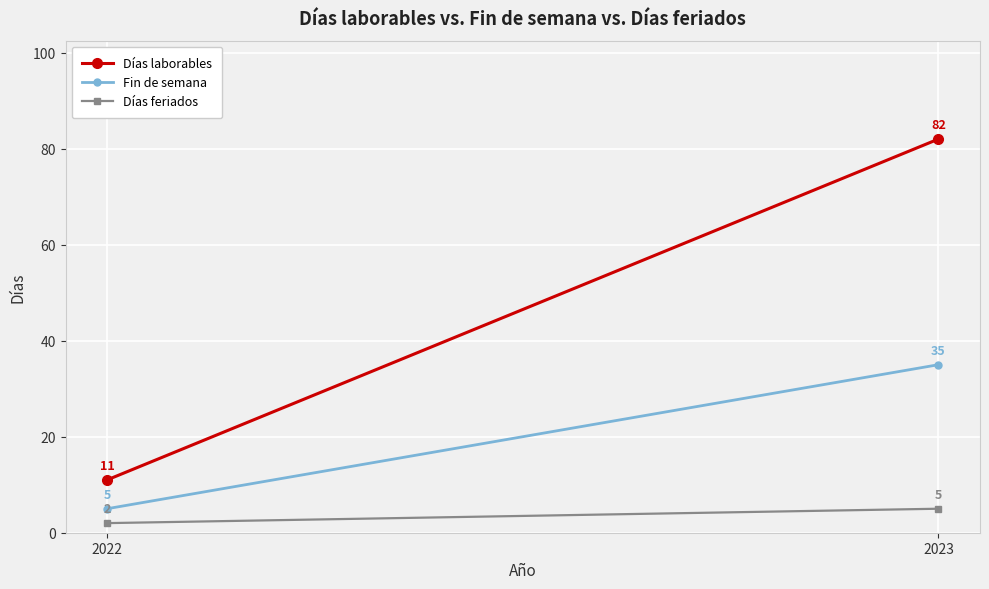

How many Días laborables values are between 11 and 82?

2